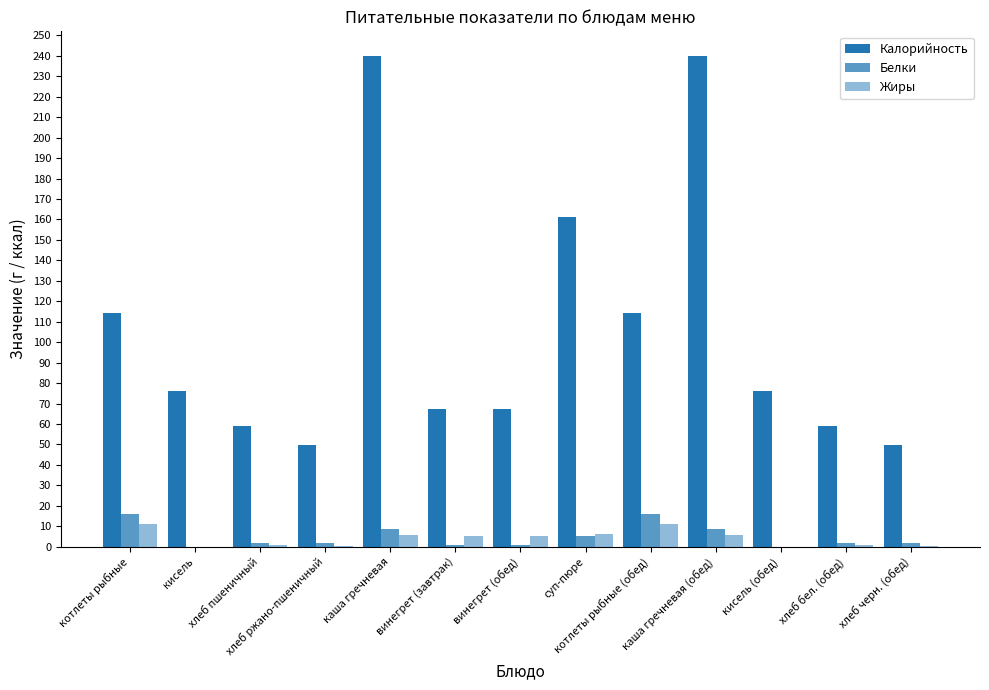

True or false: Белки has a value of 0.7 at хлеб черн. (обед).

False